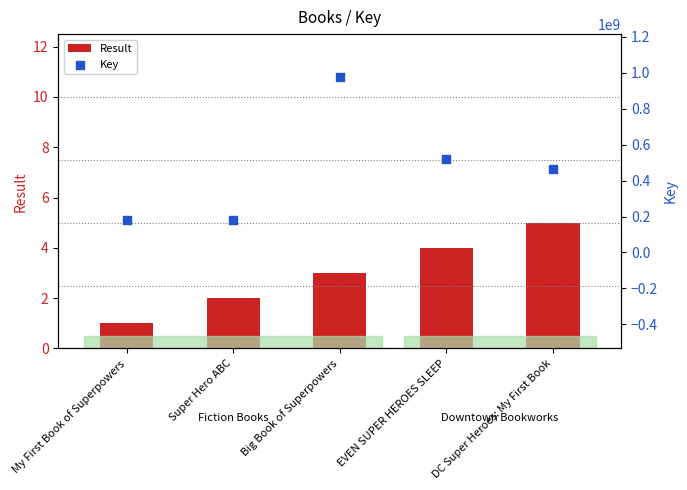

Which series has the largest total across all categories?

Key